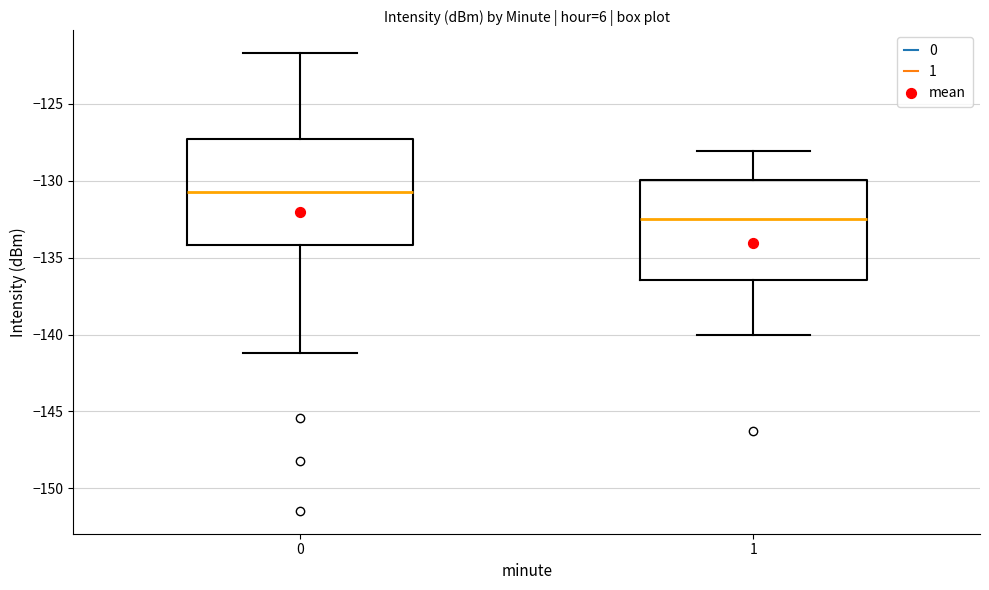

Where is the upper edge of the box at x = 0 on the y-axis? The values are not printed on the chart, so give them approximately, as read against the axis.

-127.5